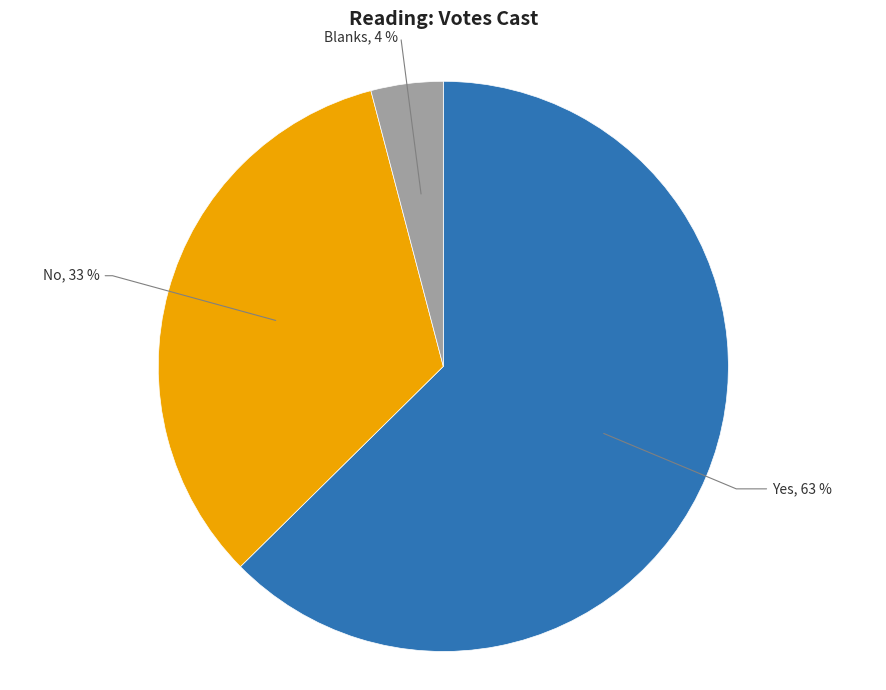

To the nearest percent, what is the average slice percentage?

33%